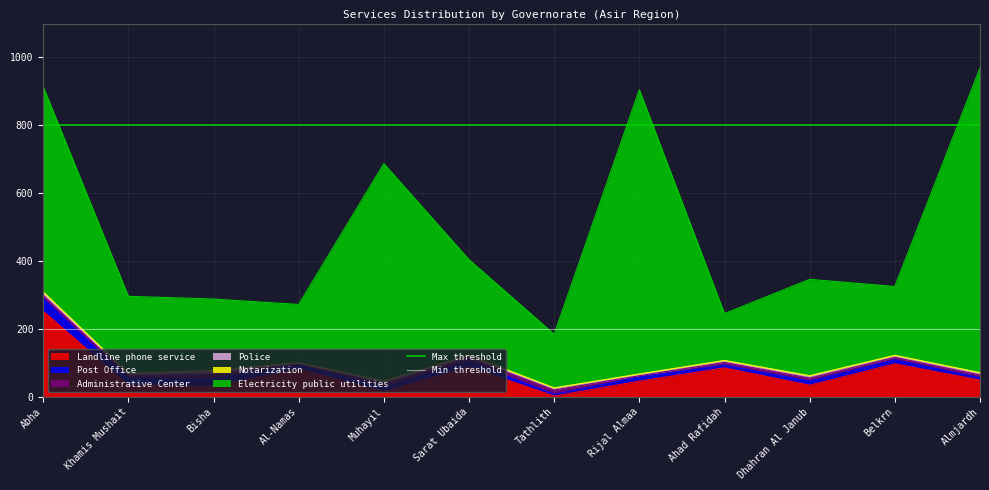

At which label is Max threshold closest to 800?

Abha